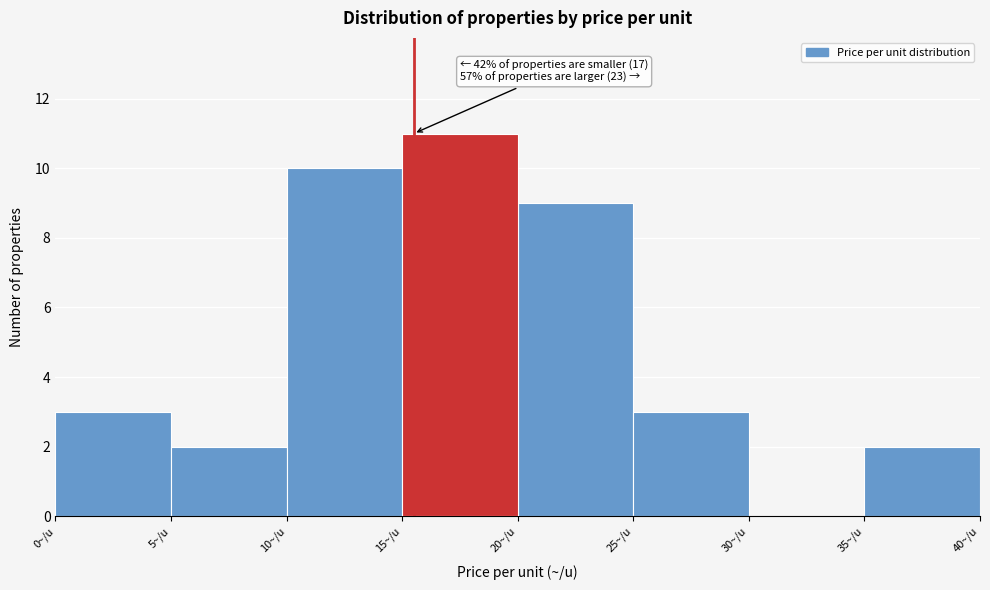

Which range on the x-axis has the tallest bar?

15 to 20